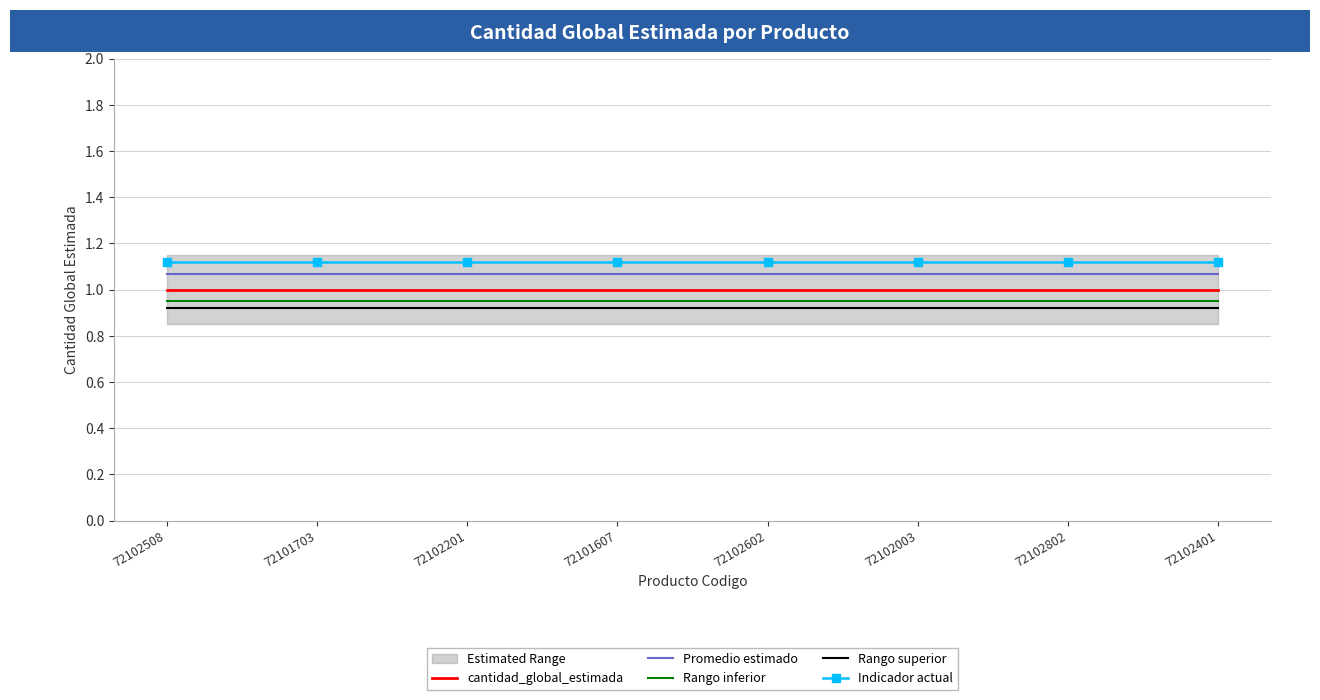

What is the smallest value displayed?

0.9